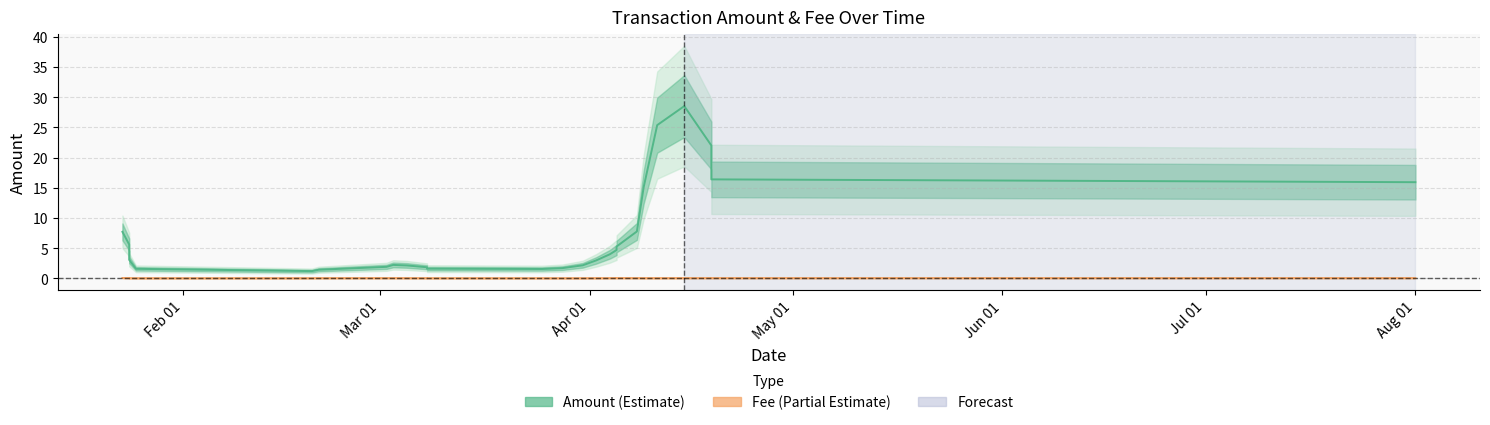

Is it true that Amount equals 29.2 at 22?

False